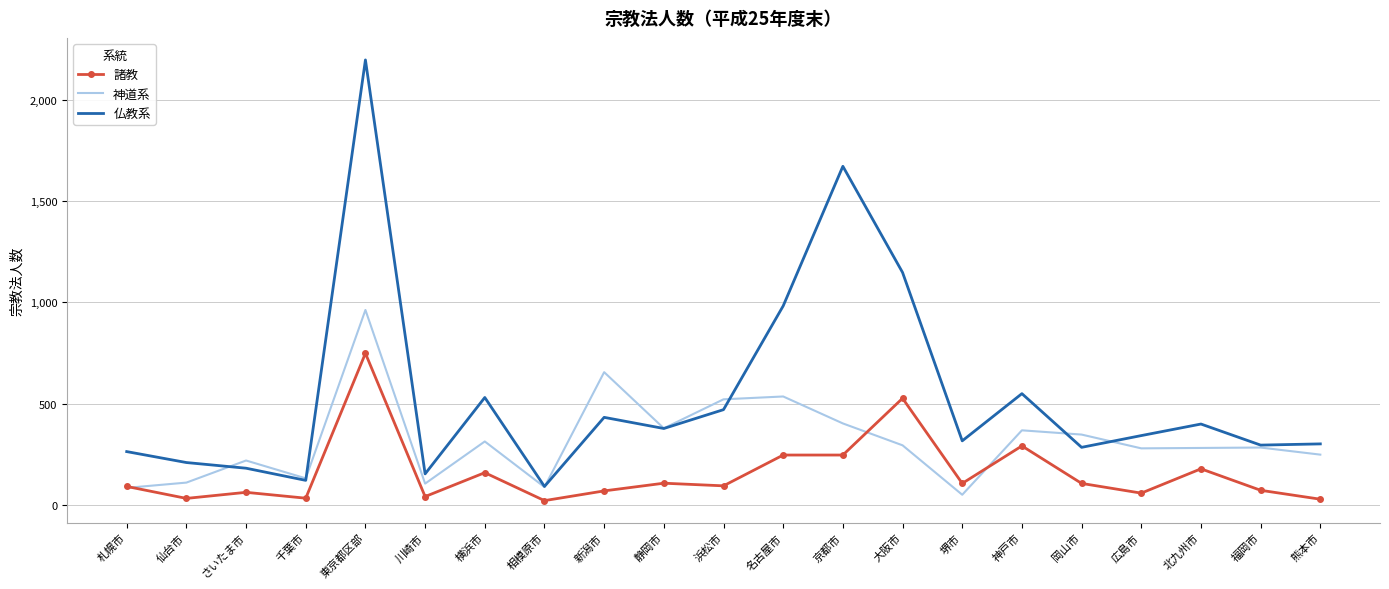

Which series has the largest total across all categories?

仏教系